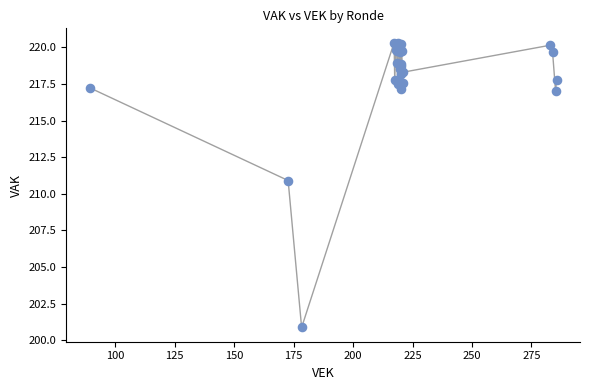

What Y value in the scatter plot is closest to 210?

210.9